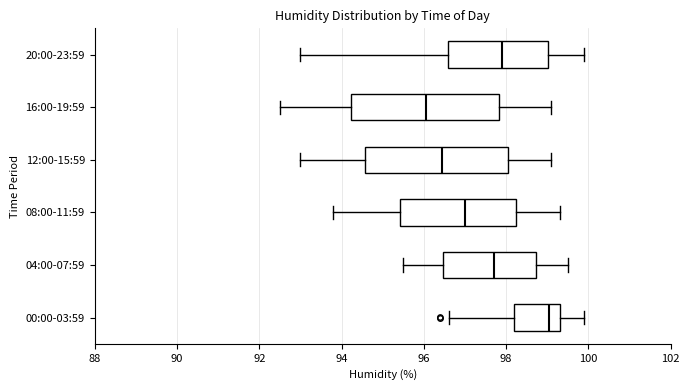

Which box's median line is the furthest to the right?

00:00-03:59